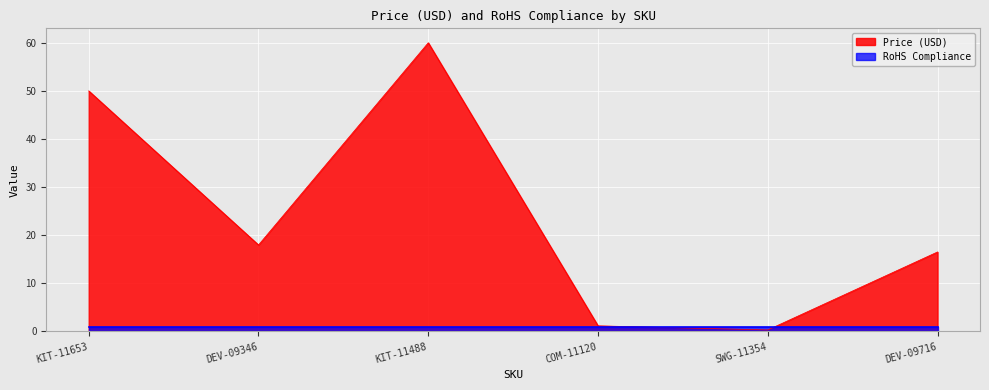

At which category does the data reach its first local peak?

KIT-11488